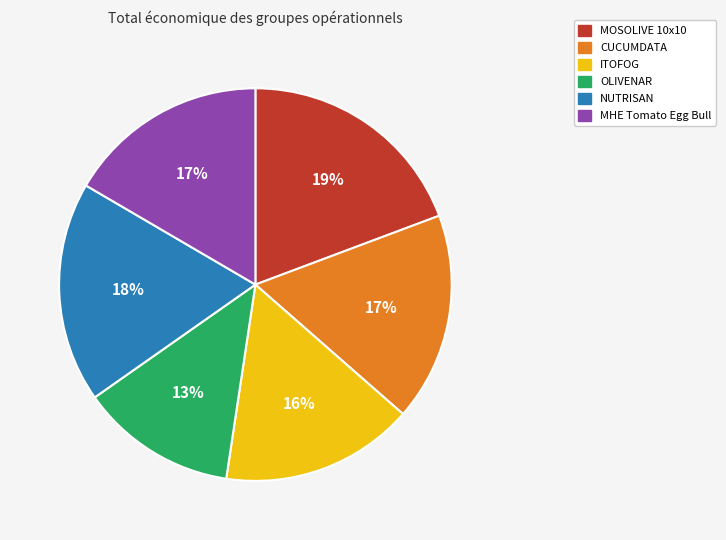

To the nearest percent, what portion does OLIVENAR represent?

13%